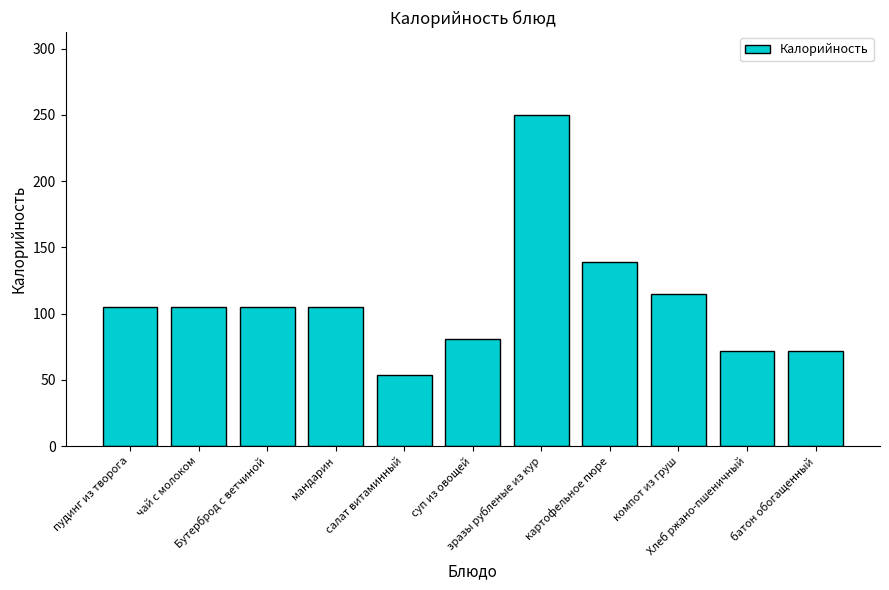

What is the change in value from Бутерброд с ветчиной to суп из овощей?

-24